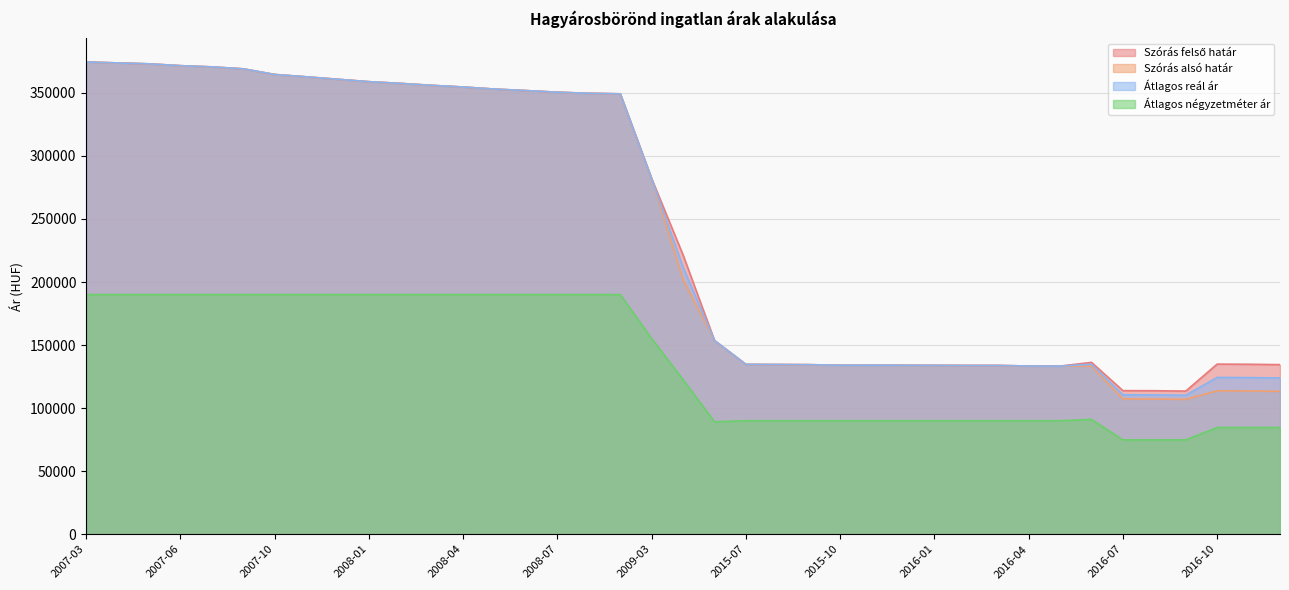

True or false: Átlagos reál ár and Szórás felső határ cross at least once.

False